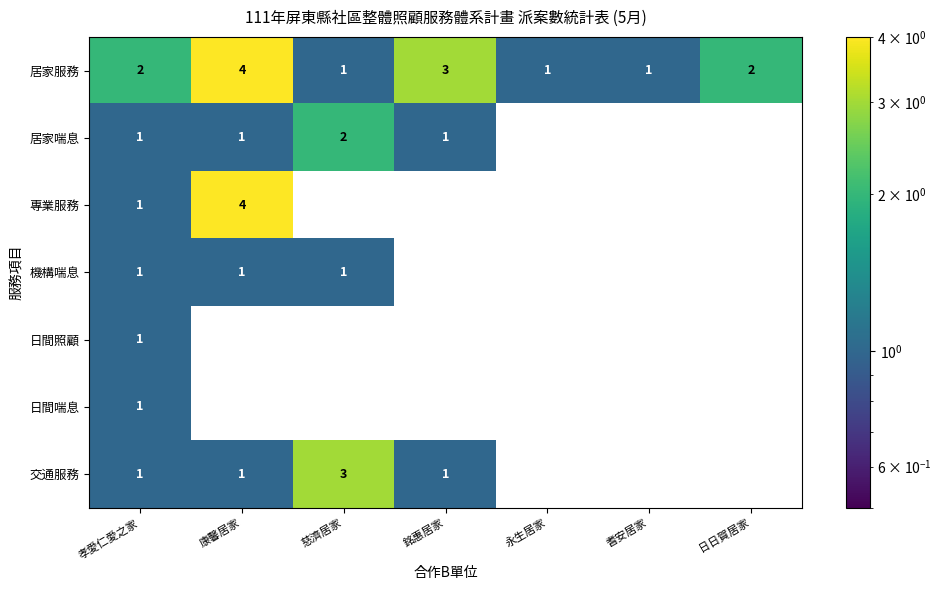

Read the 居家服務 value at 康馨居家.

4